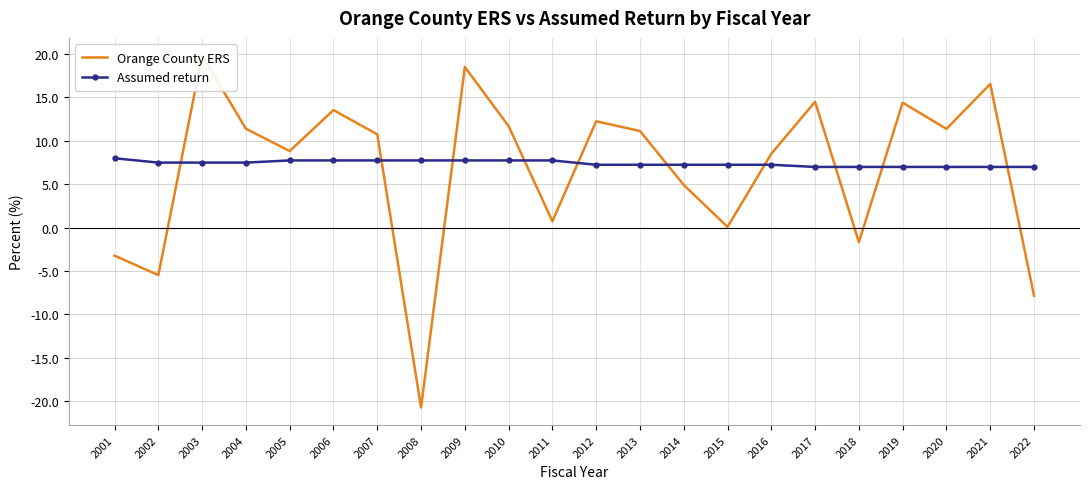

How many data points in Orange County ERS are above 11?

11